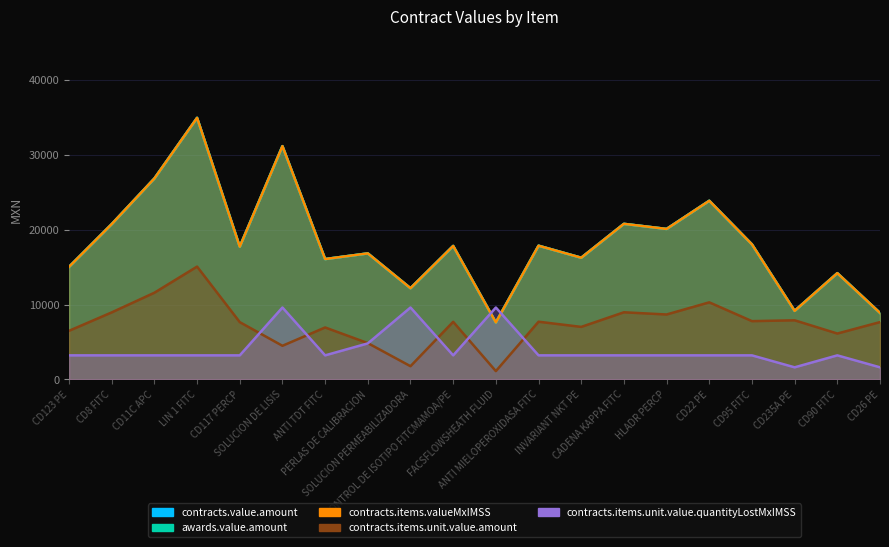

Reading left to right, extract all data points from this chart.

contracts.value.amount: CD123 PE=15039.9	CD8 FITC=20754.7	CD11C APC=26856.6	LIN 1 FITC=34961.5	CD117 PERCP=17734.1	SOLUCION DE LISIS=31180.8	ANTI TDT FITC=16077.6	PERLAS DE CALIBRACION=16836.2	SOLUCION PERMEABILIZADORA=12180.0	CONTROL DE ISOTIPO FITCMAMOA/PE=17831.5	FACSFLOWSHEATH FLUID=7600.3	ANTI MIELOPEROXIDASA FITC=17864.0	INVARIANT NKT PE=16256.2	CADENA KAPPA FITC=20787.2	HLADR PERCP=20105.1	CD22 PE=23872.8	CD95 FITC=18042.6	CD235A PE=9151.2	CD90 FITC=14193.8	CD26 PE=8871.9
awards.value.amount: CD123 PE=15039.9	CD8 FITC=20754.7	CD11C APC=26856.6	LIN 1 FITC=34961.5	CD117 PERCP=17734.1	SOLUCION DE LISIS=31180.8	ANTI TDT FITC=16077.6	PERLAS DE CALIBRACION=16836.2	SOLUCION PERMEABILIZADORA=12180.0	CONTROL DE ISOTIPO FITCMAMOA/PE=17831.5	FACSFLOWSHEATH FLUID=7600.3	ANTI MIELOPEROXIDASA FITC=17864.0	INVARIANT NKT PE=16256.2	CADENA KAPPA FITC=20787.2	HLADR PERCP=20105.1	CD22 PE=23872.8	CD95 FITC=18042.6	CD235A PE=9151.2	CD90 FITC=14193.8	CD26 PE=8871.9
contracts.items.valueMxIMSS: CD123 PE=15039.9	CD8 FITC=20754.7	CD11C APC=26856.6	LIN 1 FITC=34961.5	CD117 PERCP=17734.1	SOLUCION DE LISIS=31180.8	ANTI TDT FITC=16077.6	PERLAS DE CALIBRACION=16836.2	SOLUCION PERMEABILIZADORA=12180.0	CONTROL DE ISOTIPO FITCMAMOA/PE=17831.5	FACSFLOWSHEATH FLUID=7600.3	ANTI MIELOPEROXIDASA FITC=17864.0	INVARIANT NKT PE=16256.2	CADENA KAPPA FITC=20787.2	HLADR PERCP=20105.1	CD22 PE=23872.8	CD95 FITC=18042.6	CD235A PE=9151.2	CD90 FITC=14193.8	CD26 PE=8871.9
contracts.items.unit.value.amount: CD123 PE=6482.7	CD8 FITC=8946.0	CD11C APC=11576.1	LIN 1 FITC=15069.6	CD117 PERCP=7644.0	SOLUCION DE LISIS=4480.0	ANTI TDT FITC=6930.0	PERLAS DE CALIBRACION=4838.0	SOLUCION PERMEABILIZADORA=1750.0	CONTROL DE ISOTIPO FITCMAMOA/PE=7686.0	FACSFLOWSHEATH FLUID=1092.0	ANTI MIELOPEROXIDASA FITC=7700.0	INVARIANT NKT PE=7007.0	CADENA KAPPA FITC=8960.0	HLADR PERCP=8666.0	CD22 PE=10290.0	CD95 FITC=7777.0	CD235A PE=7889.0	CD90 FITC=6118.0	CD26 PE=7648.2
contracts.items.unit.value.quantityLostMxIMSS: CD123 PE=3200.0	CD8 FITC=3200.0	CD11C APC=3200.0	LIN 1 FITC=3200.0	CD117 PERCP=3200.0	SOLUCION DE LISIS=9600.0	ANTI TDT FITC=3200.0	PERLAS DE CALIBRACION=4800.0	SOLUCION PERMEABILIZADORA=9600.0	CONTROL DE ISOTIPO FITCMAMOA/PE=3200.0	FACSFLOWSHEATH FLUID=9600.0	ANTI MIELOPEROXIDASA FITC=3200.0	INVARIANT NKT PE=3200.0	CADENA KAPPA FITC=3200.0	HLADR PERCP=3200.0	CD22 PE=3200.0	CD95 FITC=3200.0	CD235A PE=1600.0	CD90 FITC=3200.0	CD26 PE=1600.0